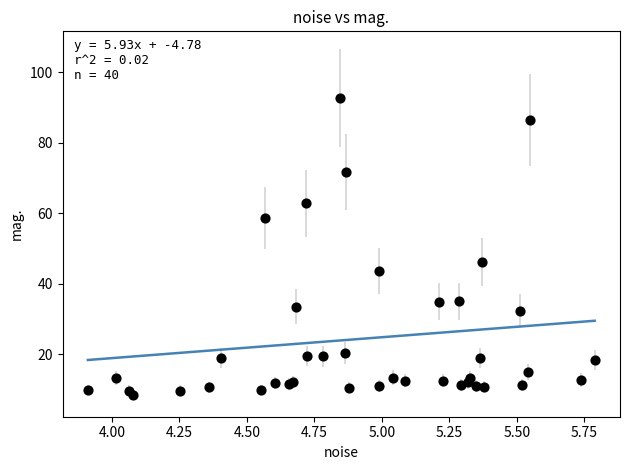

What Y value in the scatter plot is closest to 50?

46.2